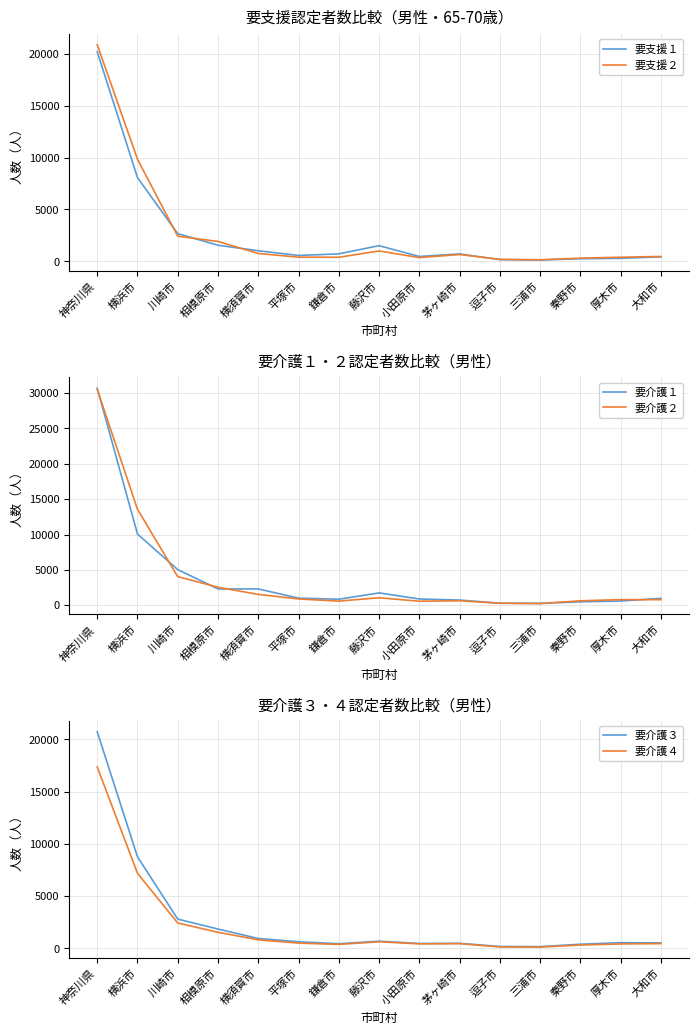

What is the difference between the highest and lowest values at 相模原市?

999